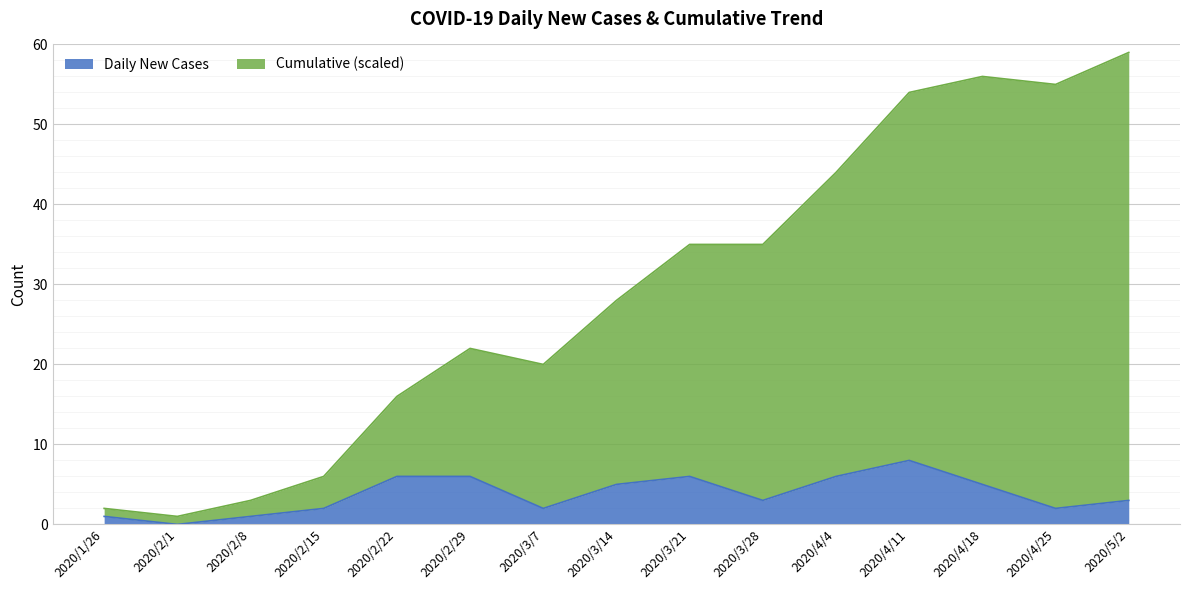

Which series has the widest spread of values?

Cumulative (scaled)